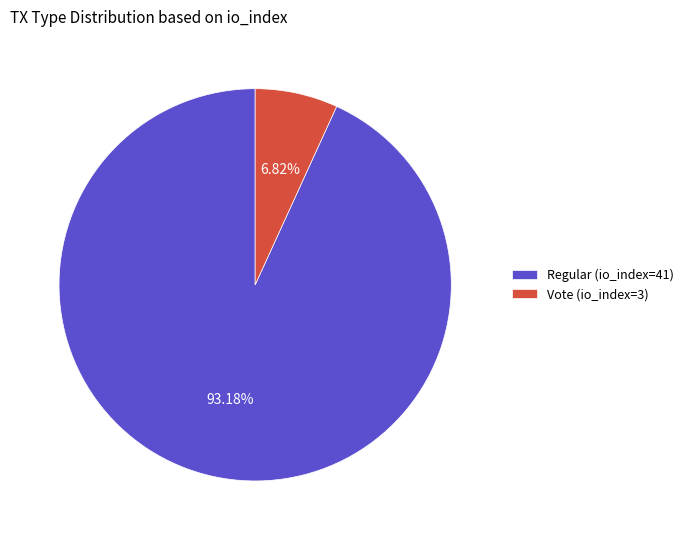

What is the majority slice?

Regular (io_index=41)